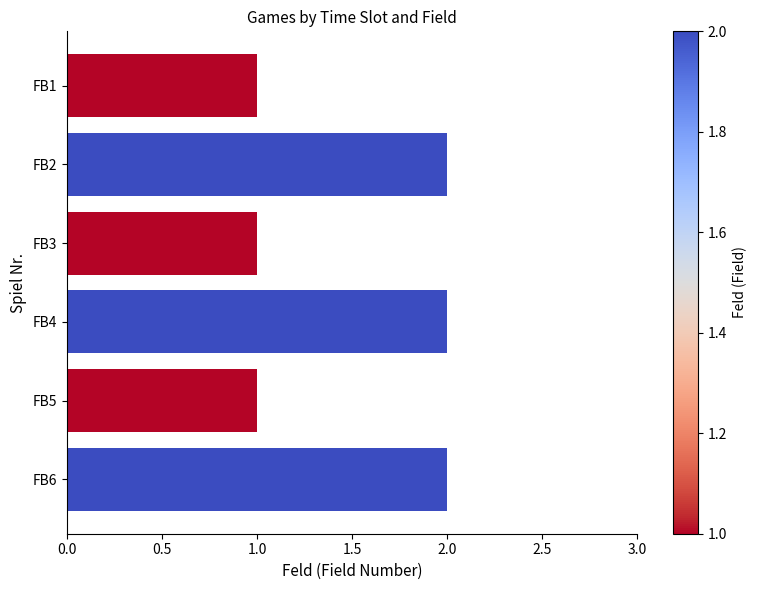

Are the bars horizontal?

Yes